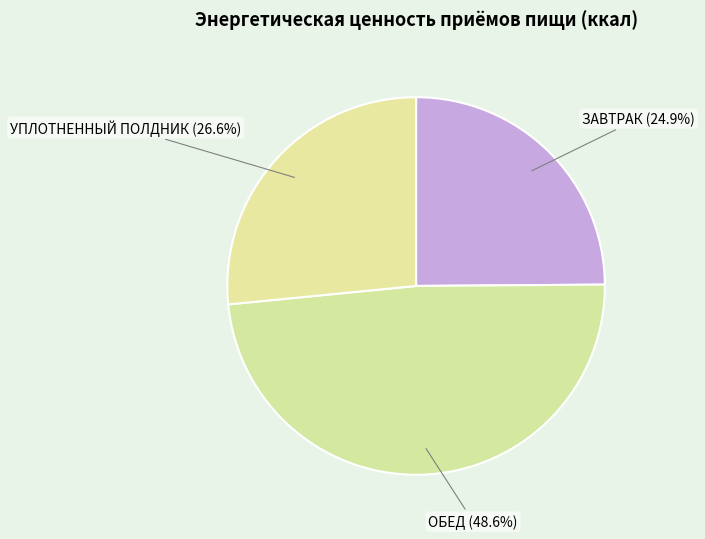

Is it true that ОБЕД is 41% of the pie?

False